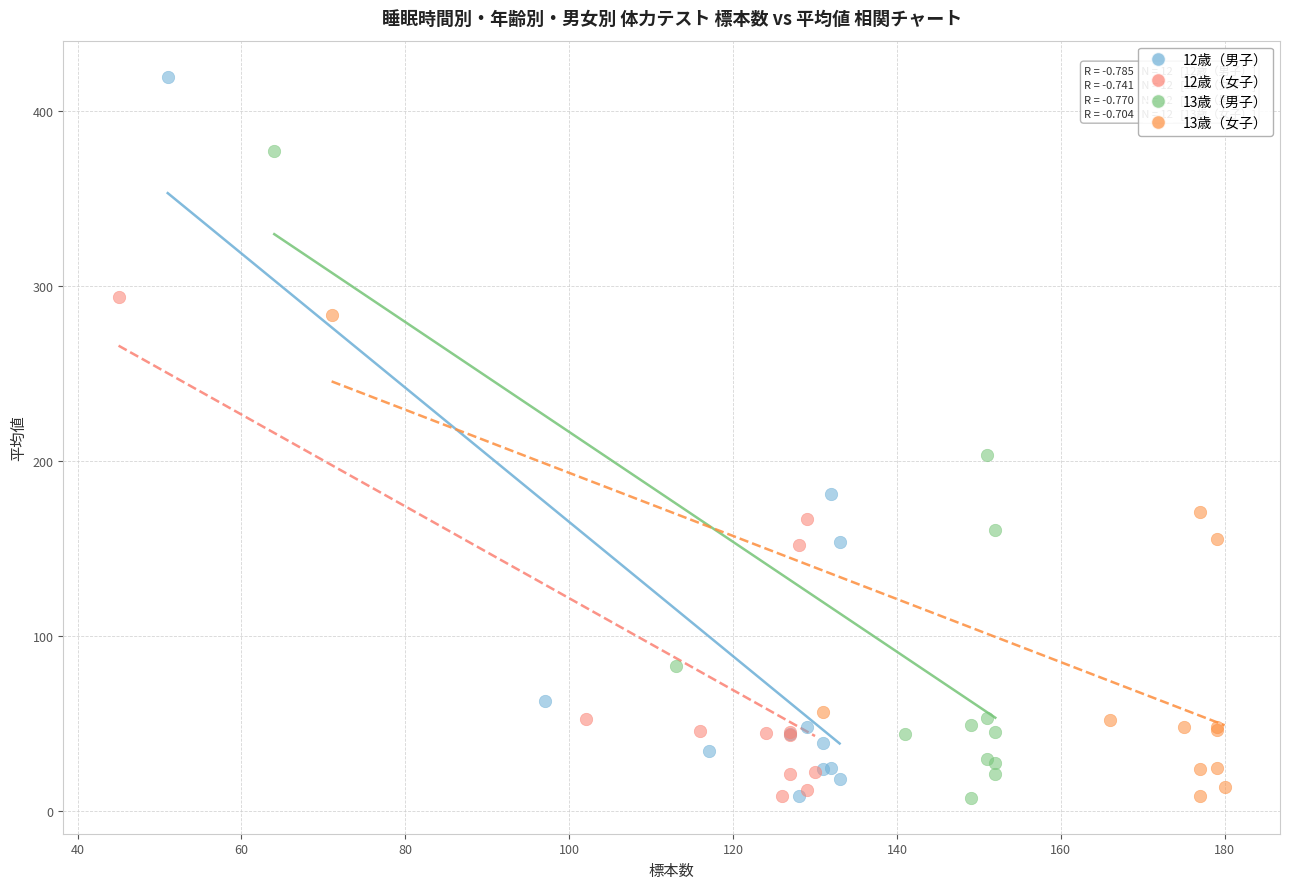

Which series reaches the maximum Y coordinate?

12歳（男子）